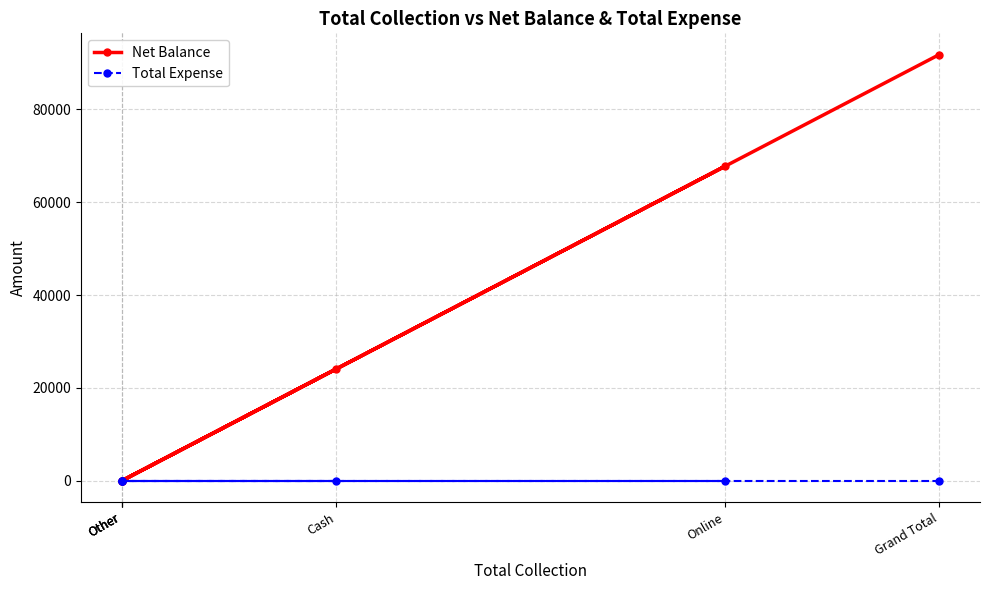

The value of Net Balance at Other is -50971. True or false?

False